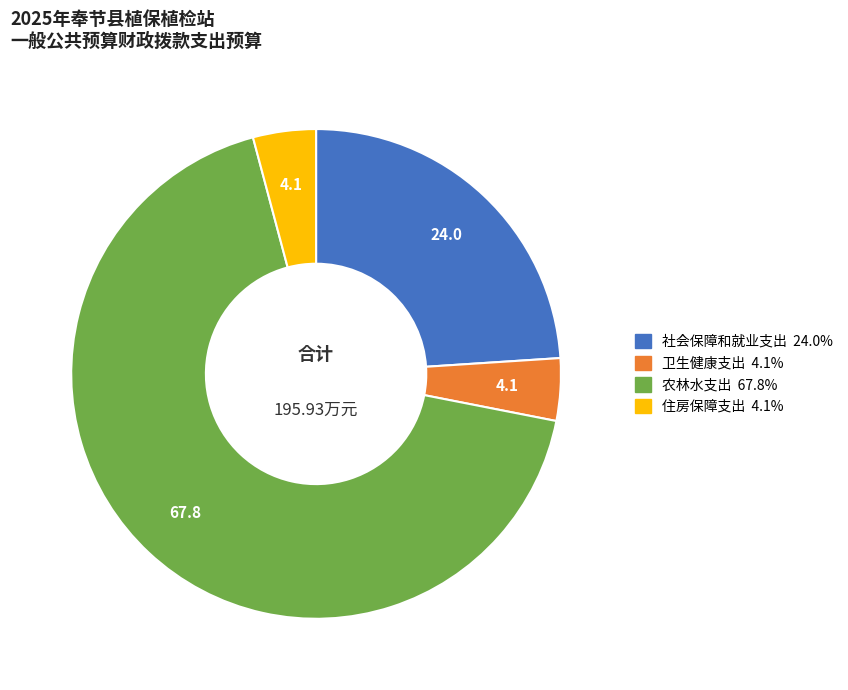

Combined, do 社会保障和就业支出 and 卫生健康支出 account for over 50%?

No